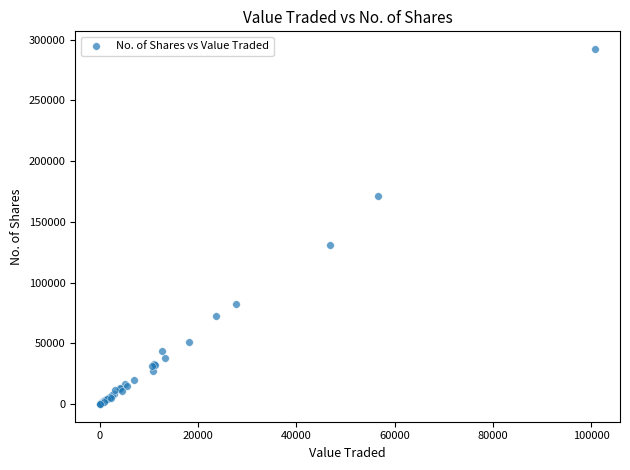

What Y value in the scatter plot is closest to 146157?

130662